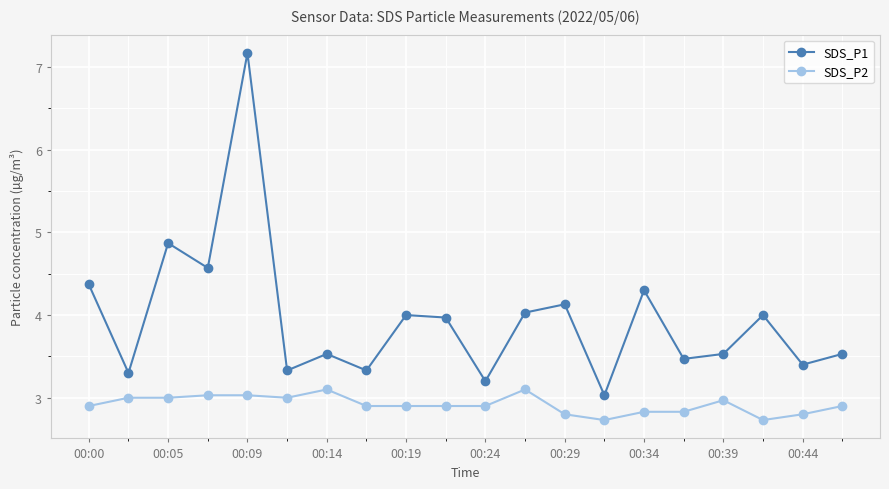

What is the value of the SDS_P2 point at the 19th from the left?

2.8